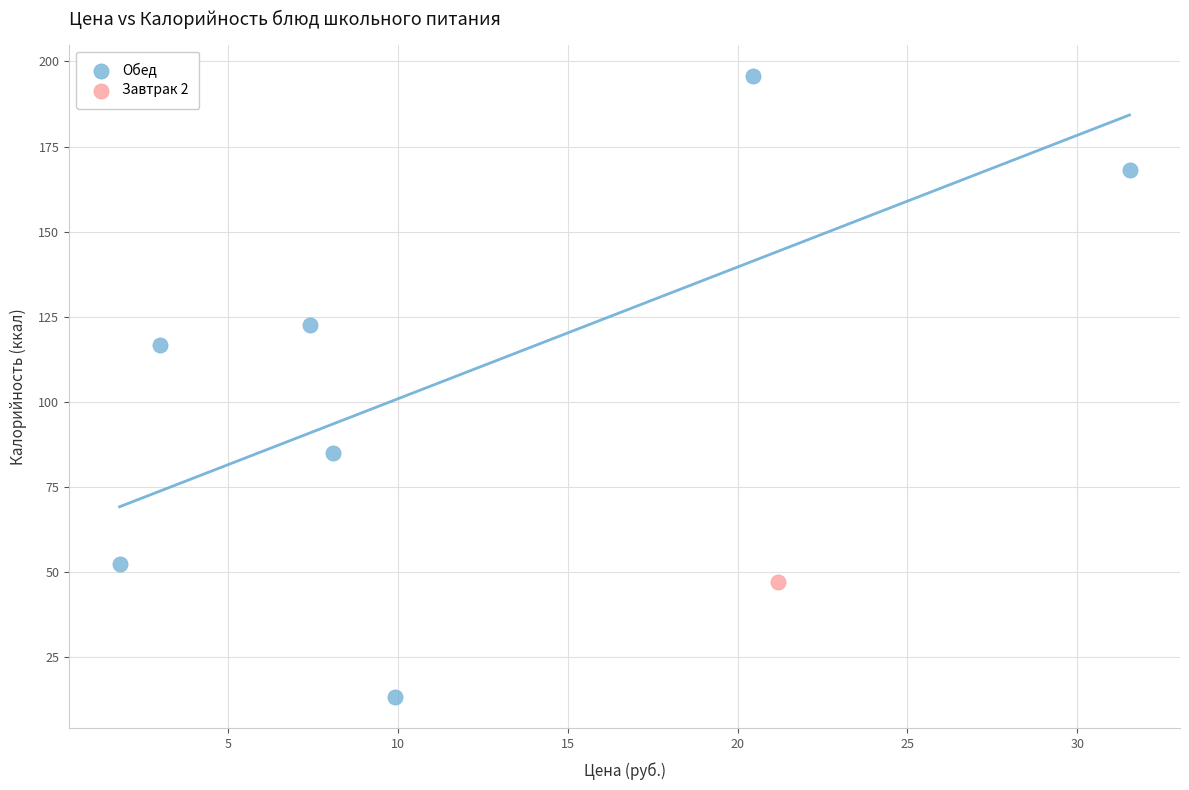

What are all the series names shown in the legend?

Обед, Завтрак 2